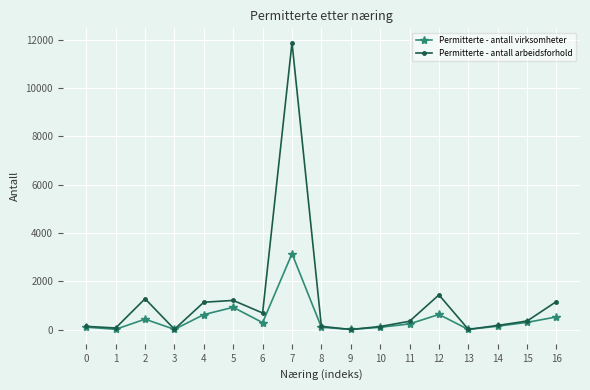

Does the chart have visible grid lines?

Yes